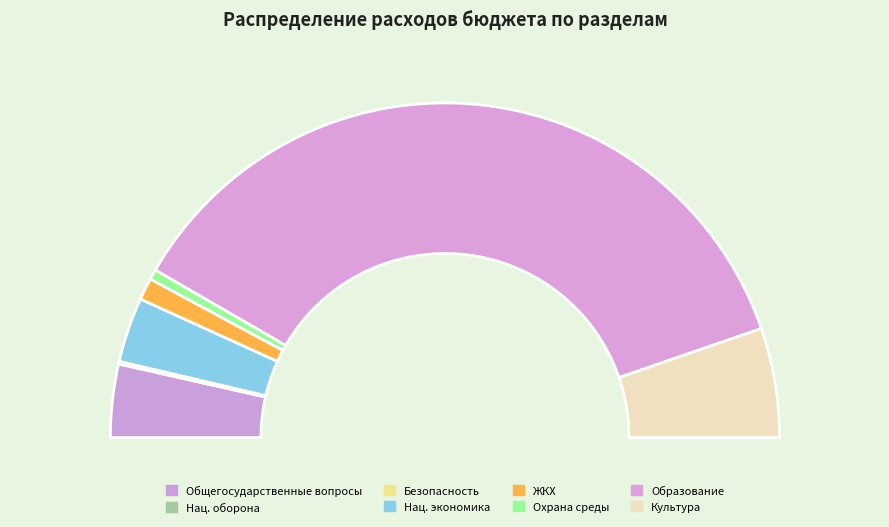

What portion of the pie excludes ОХРАНА ОКРУЖАЮЩЕЙ СРЕДЫ?

99.0%